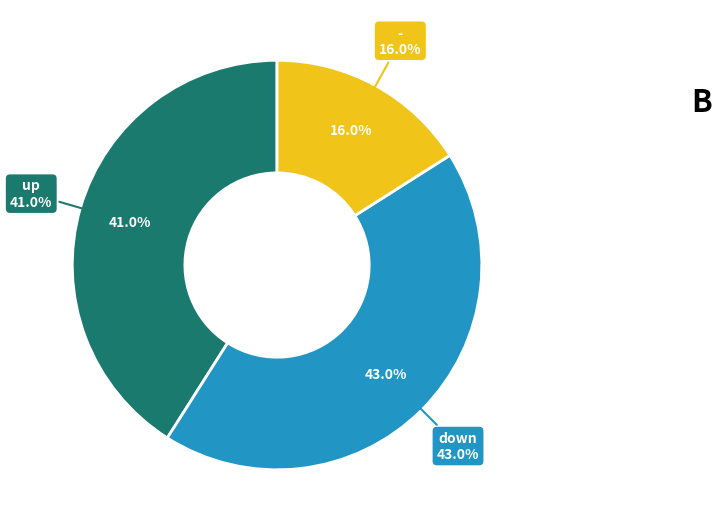

Rank the categories by value from highest to lowest.

down, up, -